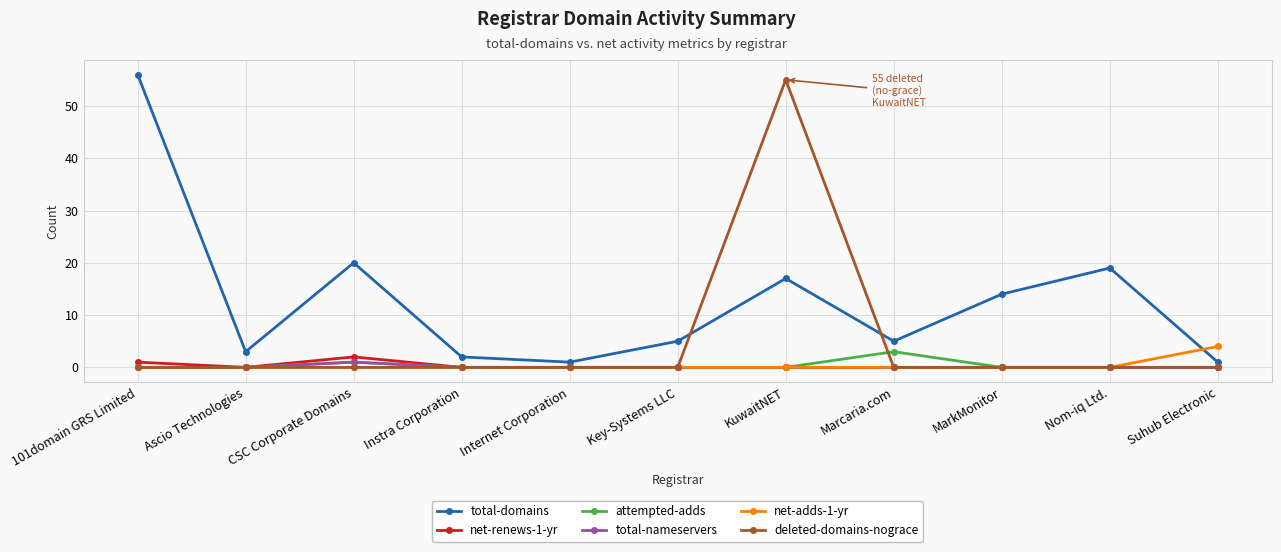

Which category has the highest value in the net-adds-1-yr series?

Suhub Electronic